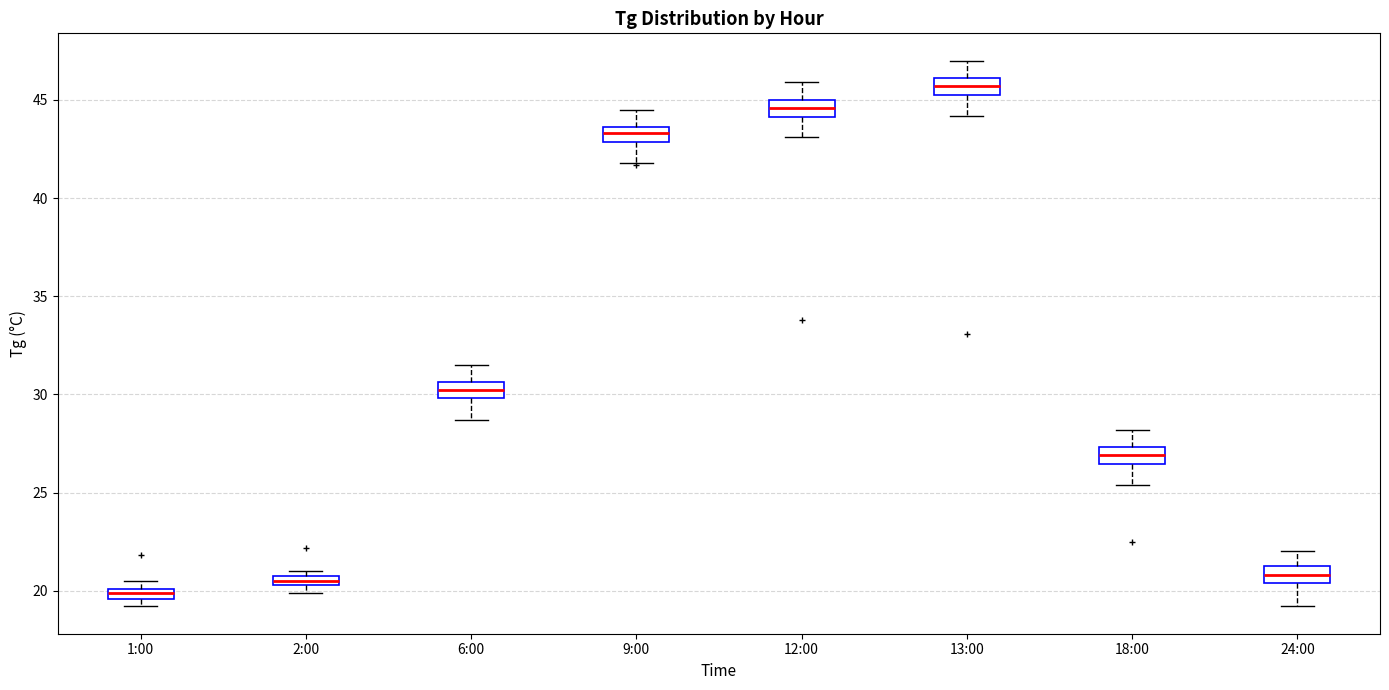

Which box's median line is the lowest?

1:00